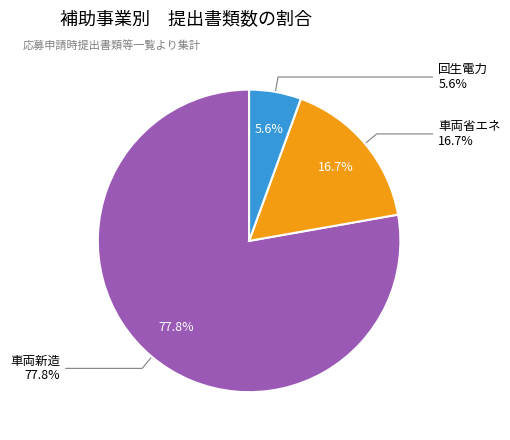

How many slices are in this pie chart?

3